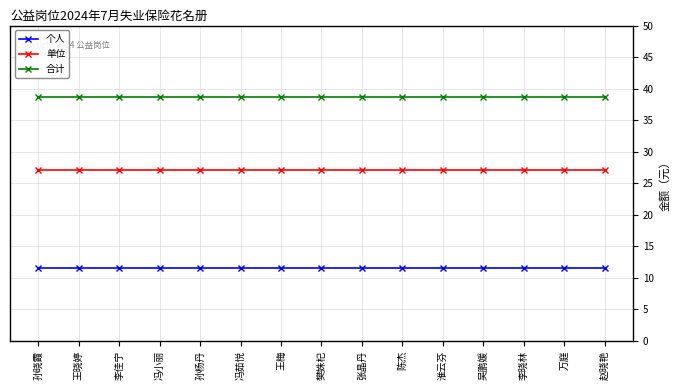

What is the minimum value for 合计?

38.6